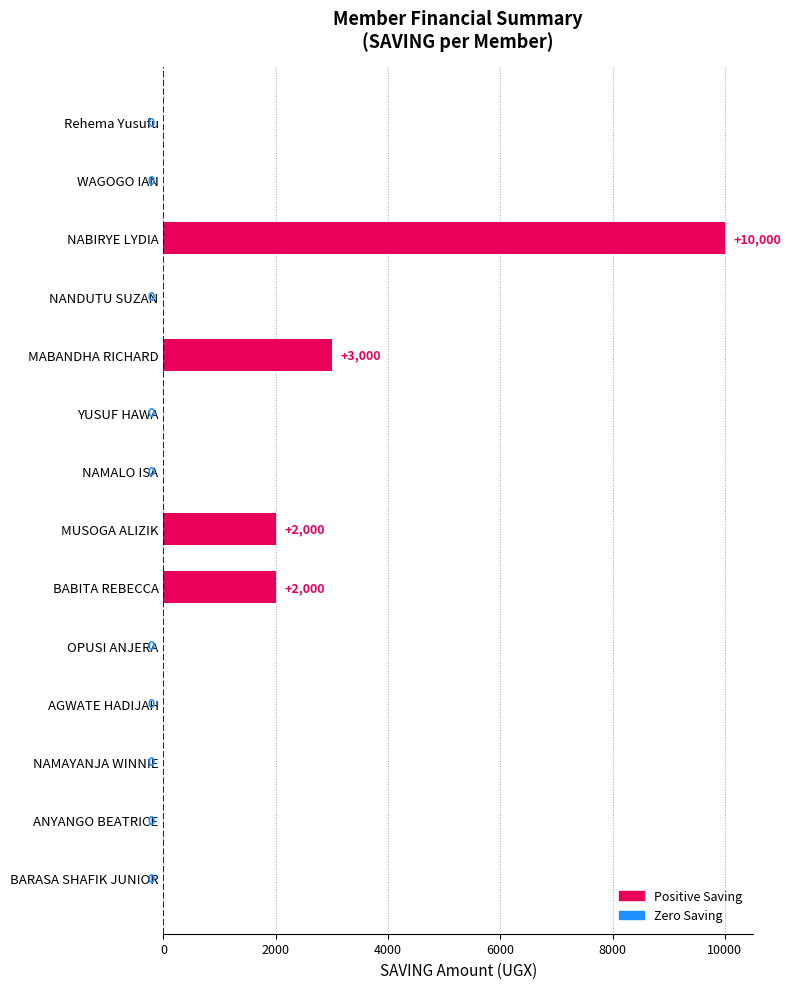

Reading bottom to top, transcribe all the data shown in this chart.

BARASA SHAFIK JUNIOR=0	ANYANGO BEATRICE=0	NAMAYANJA WINNIE=0	AGWATE HADIJAH=0	OPUSI ANJERA=0	BABITA REBECCA=2000	MUSOGA ALIZIK=2000	NAMALO ISA=0	YUSUF HAWA=0	MABANDHA RICHARD=3000	NANDUTU SUZAN=0	NABIRYE LYDIA=10000	WAGOGO IAN=0	Rehema Yusufu=0